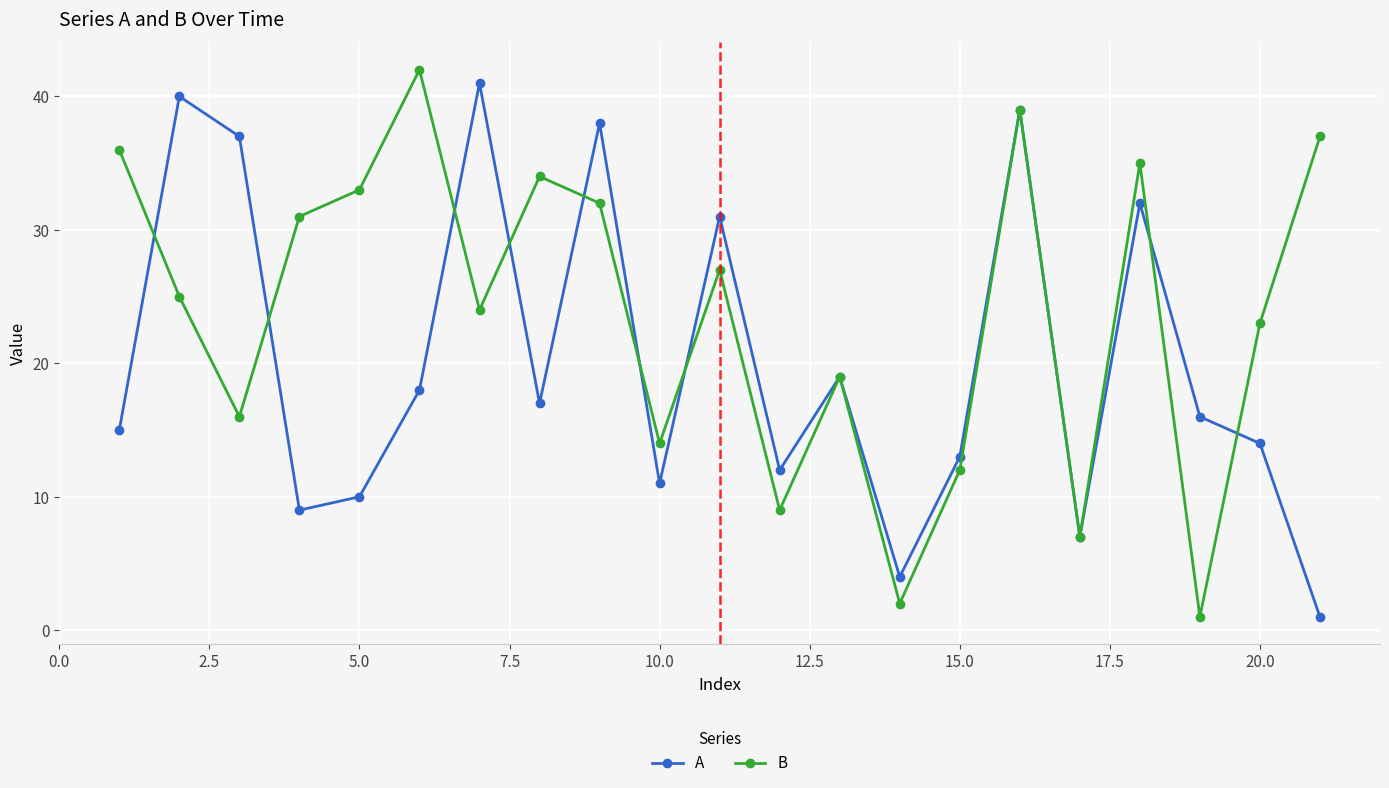

Is this an area chart (filled region under the line)?

No